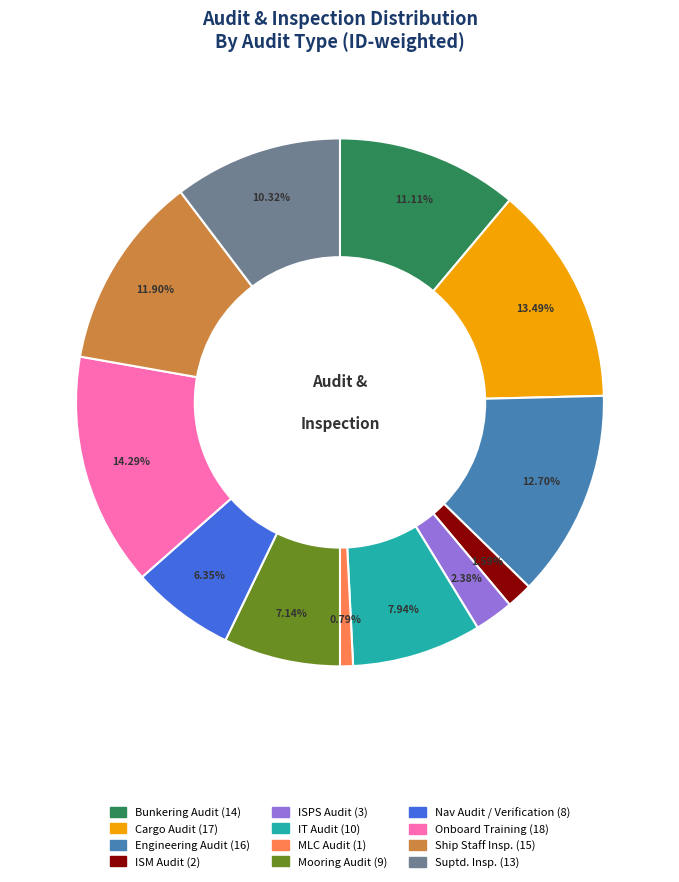

Rank the categories by value from highest to lowest.

Onboard Training, Cargo Audit, Engineering Audit, Ship Staff Insp., Bunkering Audit, Suptd. Insp., IT Audit, Mooring Audit, Nav Audit / Verification, ISPS Audit, ISM Audit, MLC Audit